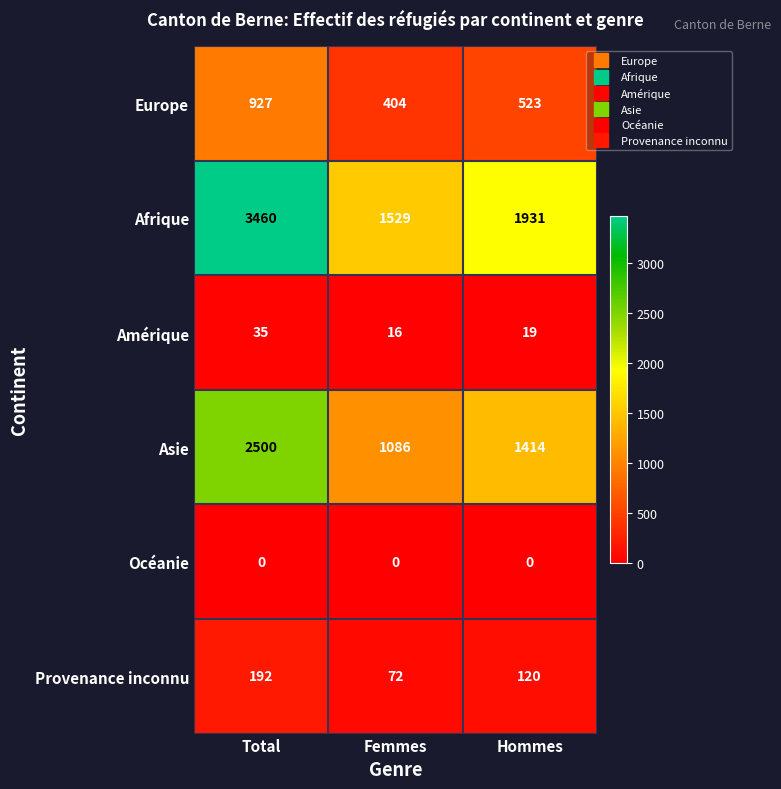

Rank the series at Total from lowest to highest value.

Océanie, Amérique, Provenance inconnu, Europe, Asie, Afrique